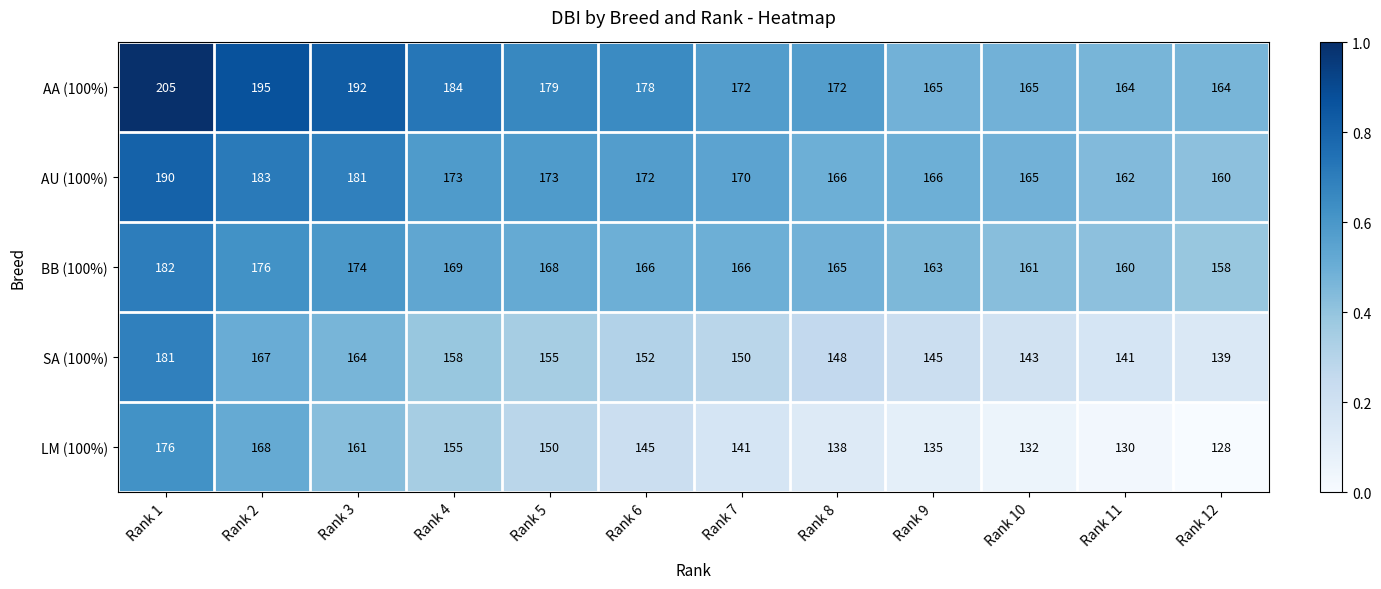

Read the BB (100%) value at Rank 3, to the nearest 5.

175